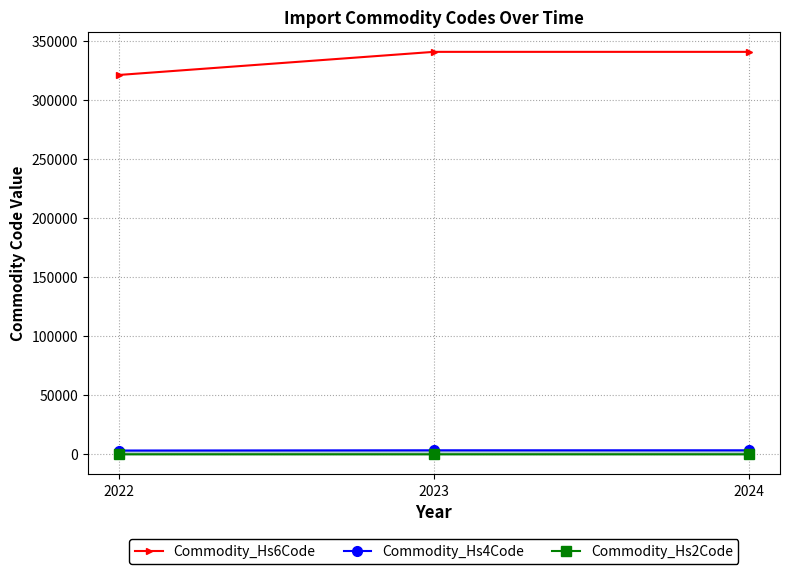

Rank the series at 2024 from highest to lowest value.

Commodity_Hs6Code, Commodity_Hs4Code, Commodity_Hs2Code